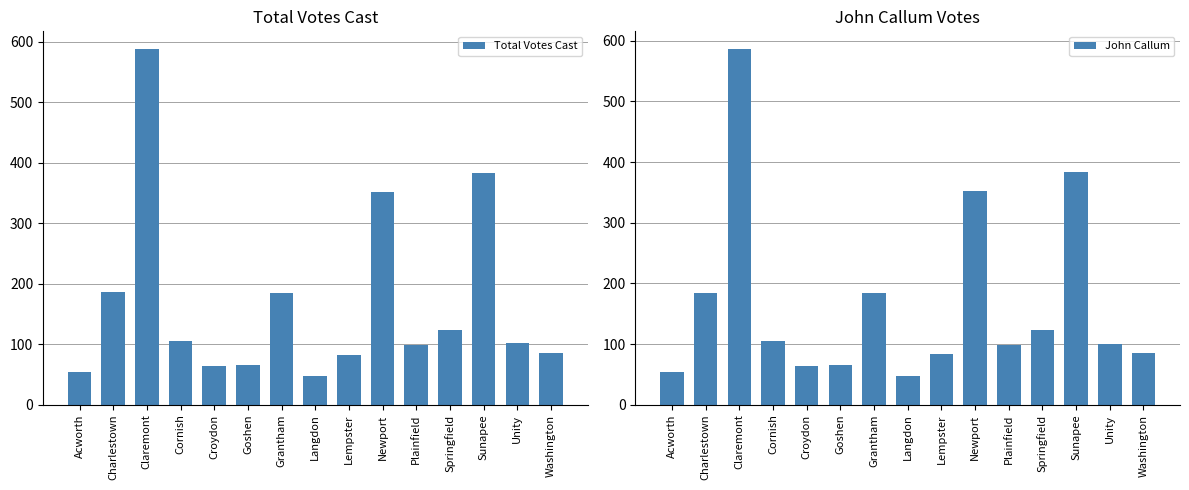

What position from the right is Cornish?

12